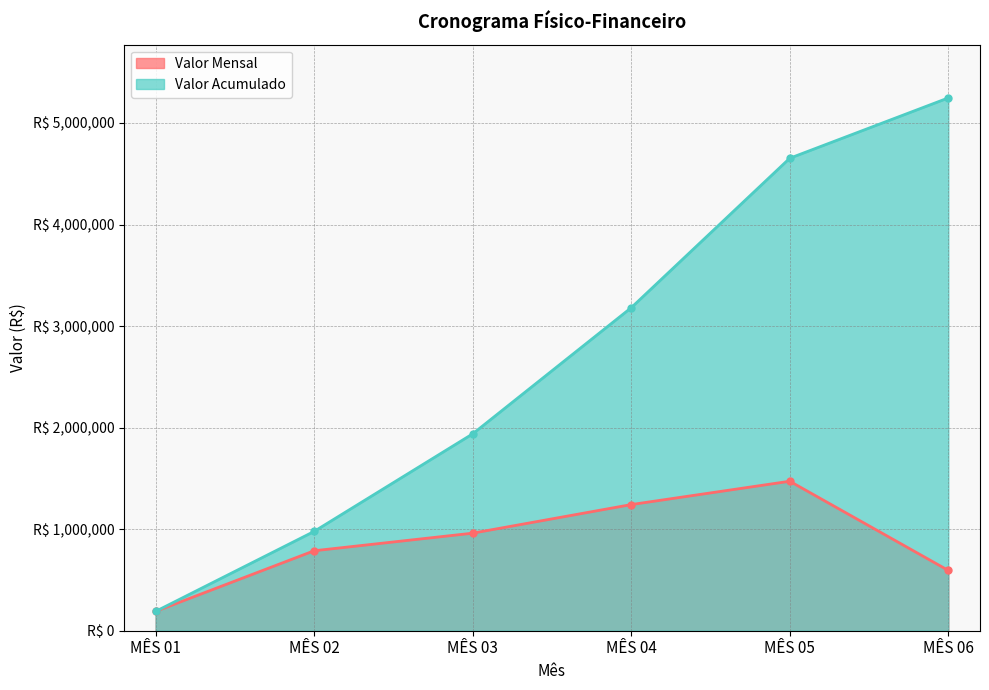

Does the chart have visible grid lines?

Yes